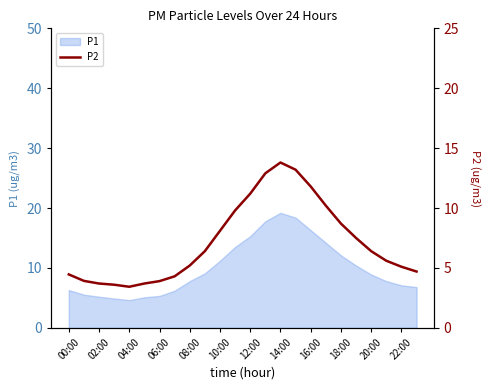

How many categories are shown in the chart?

24